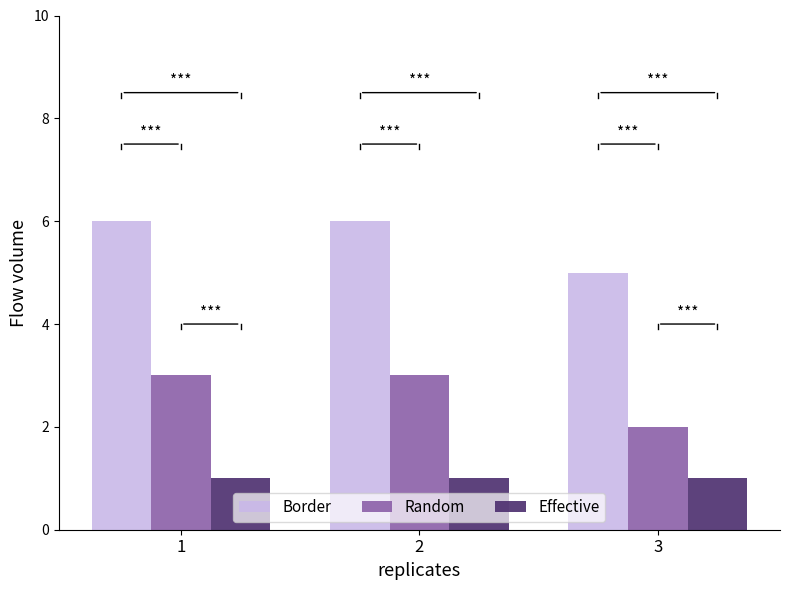

What is the difference between the Random values at 3 and 2?

1